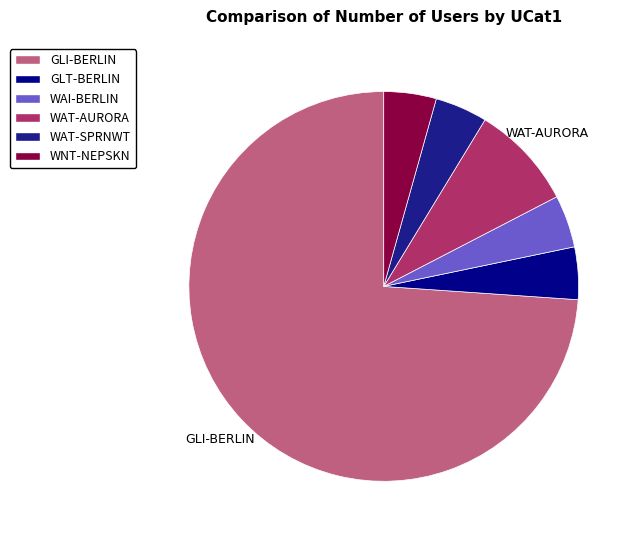

What is the majority slice?

GLI-BERLIN